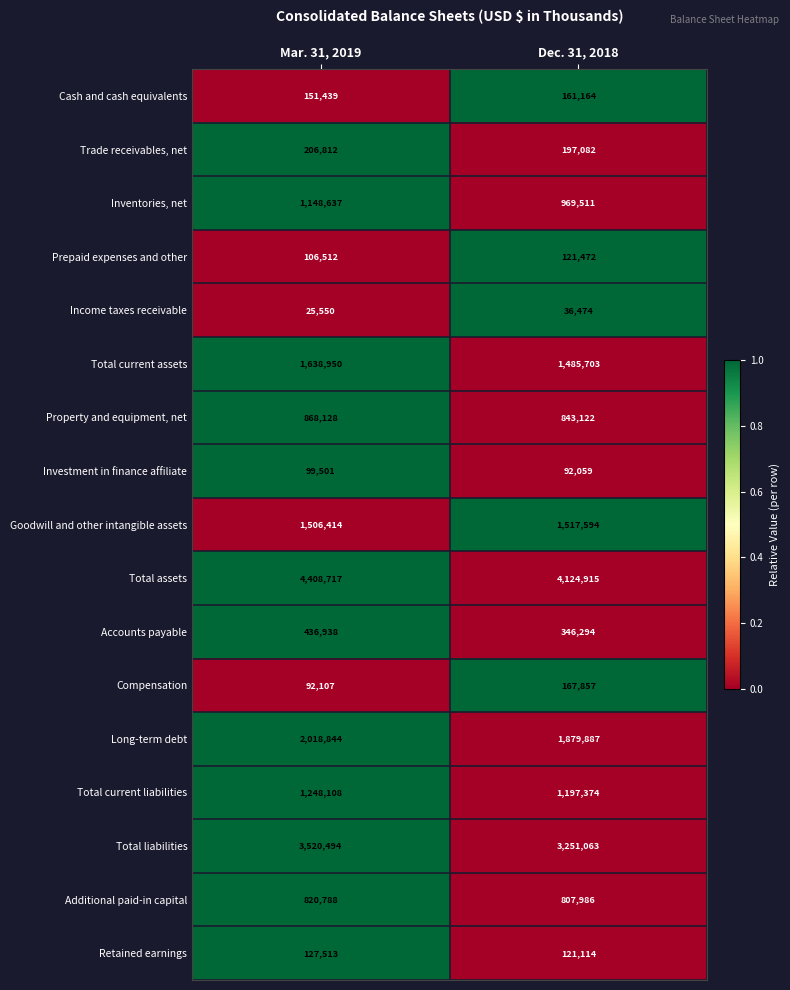

What is the total value across all series at Mar. 31, 2019?

18425452